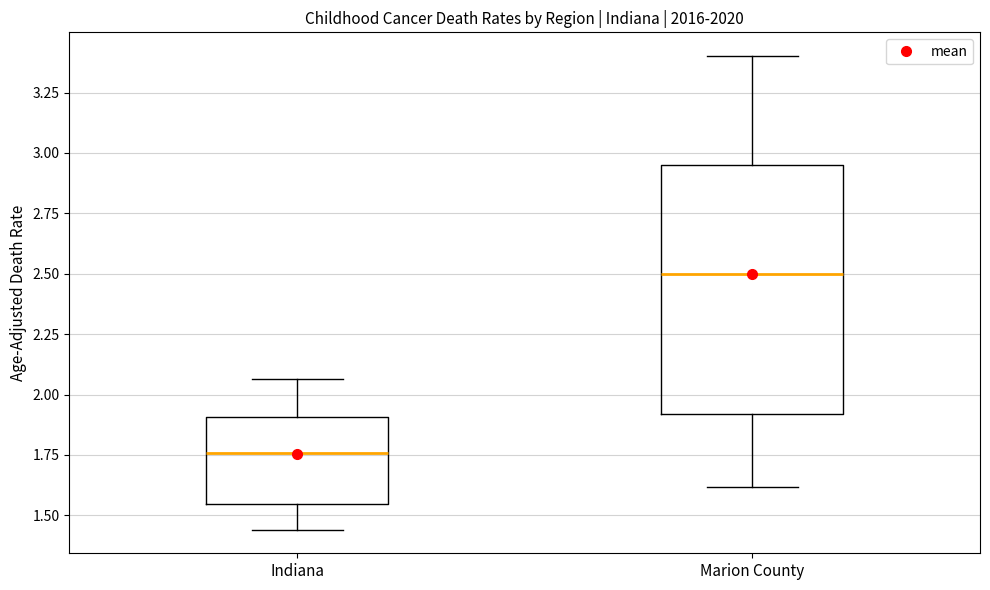

Which box has the lowest median line?

Indiana